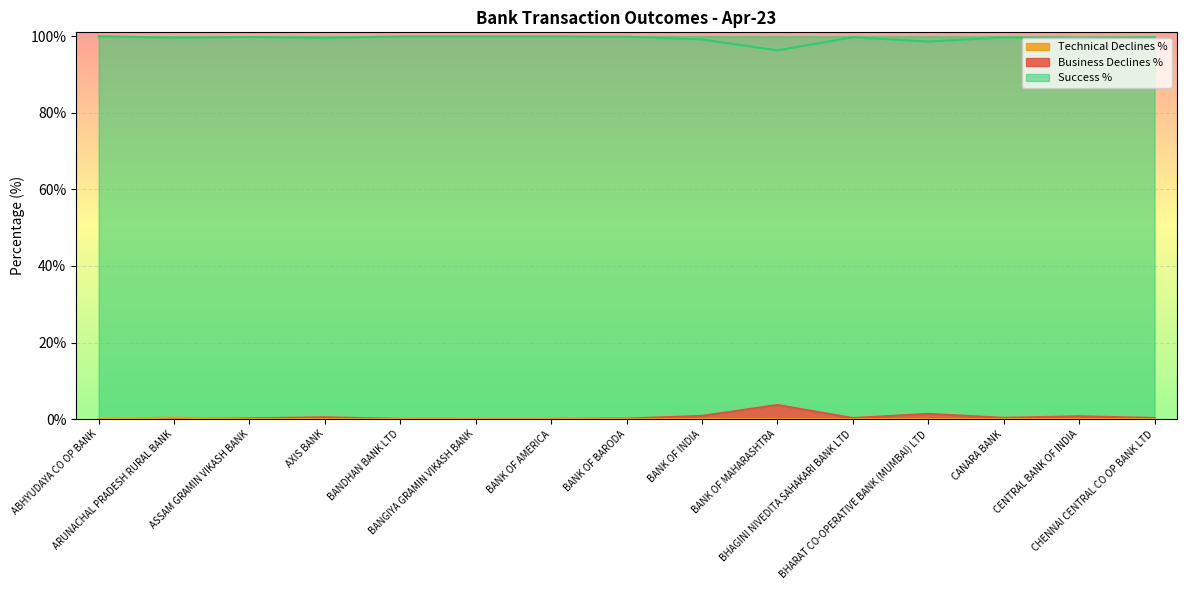

What is the difference between the highest and lowest values at BANK OF BARODA?

99.8